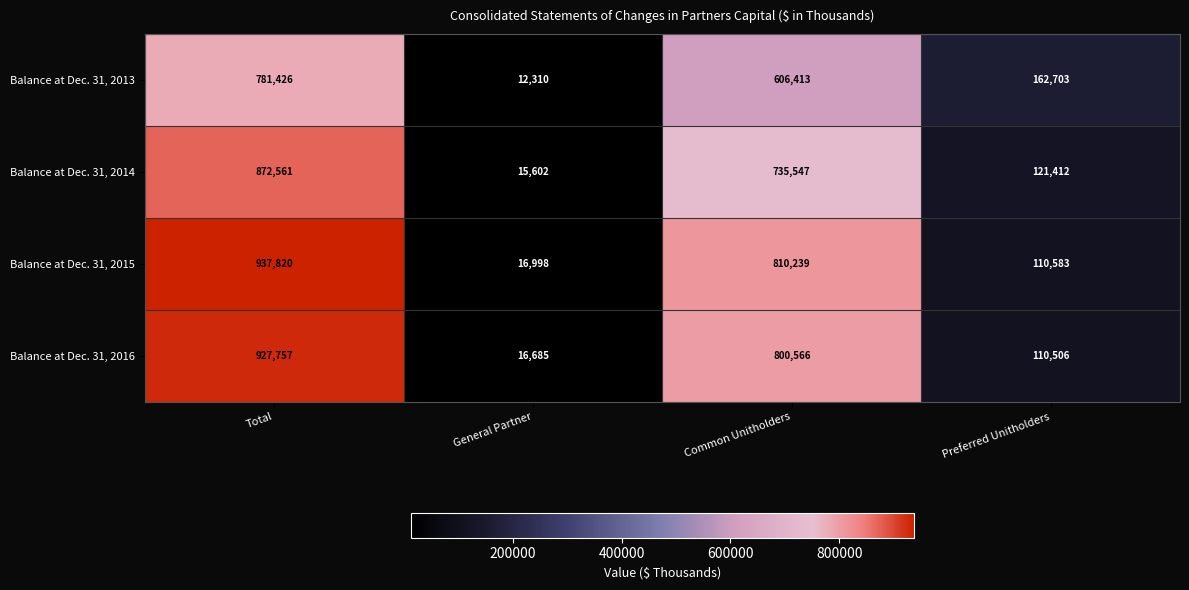

Which label corresponds to the largest value in the chart?

Total